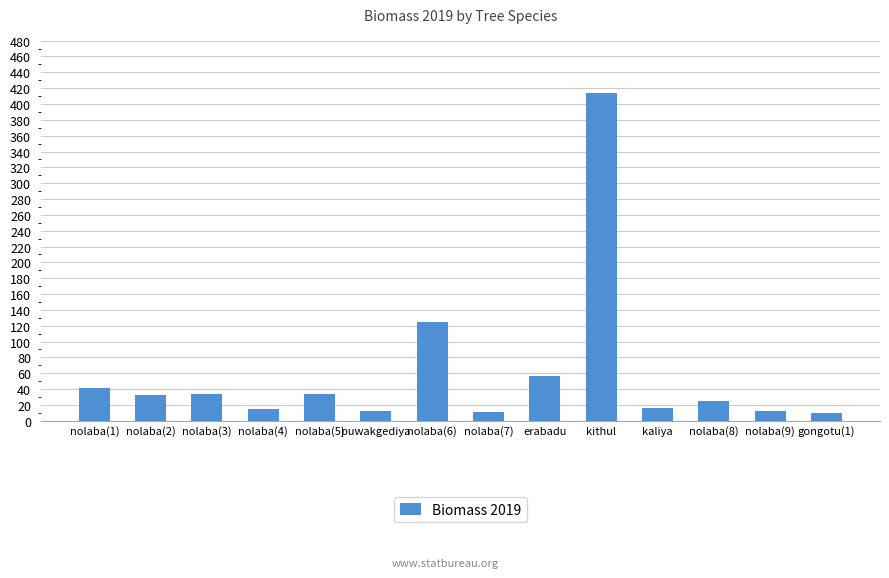

Read the value at erabadu.

57.1